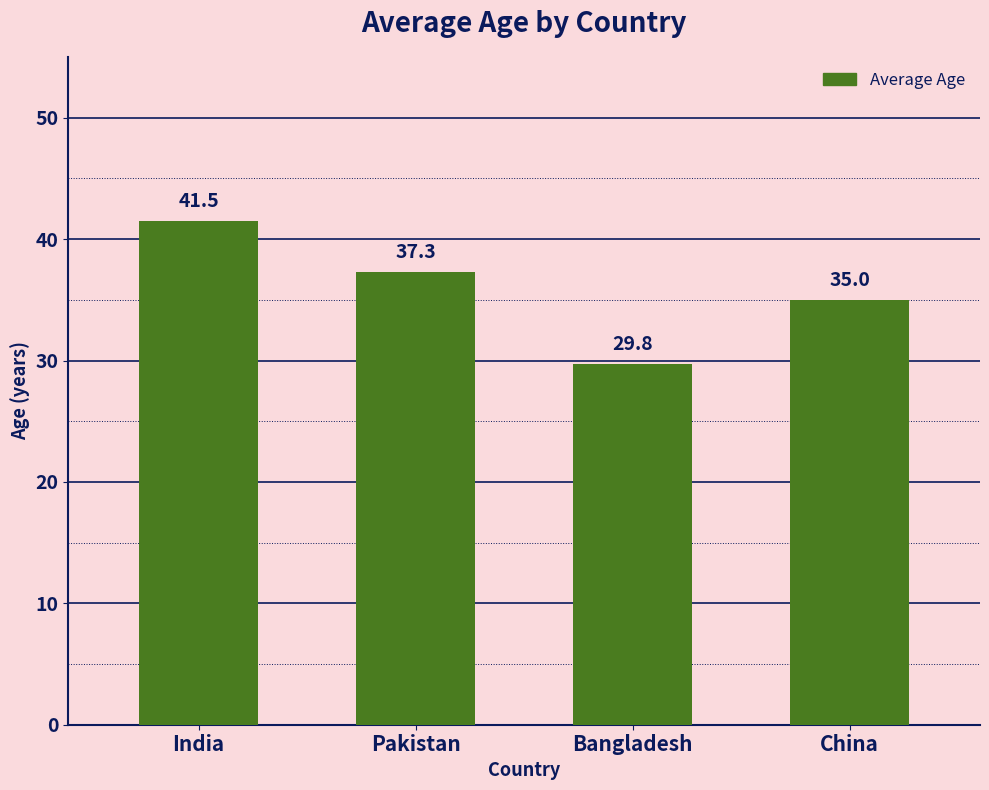

What is the label of the 2nd bar from the right?

Bangladesh